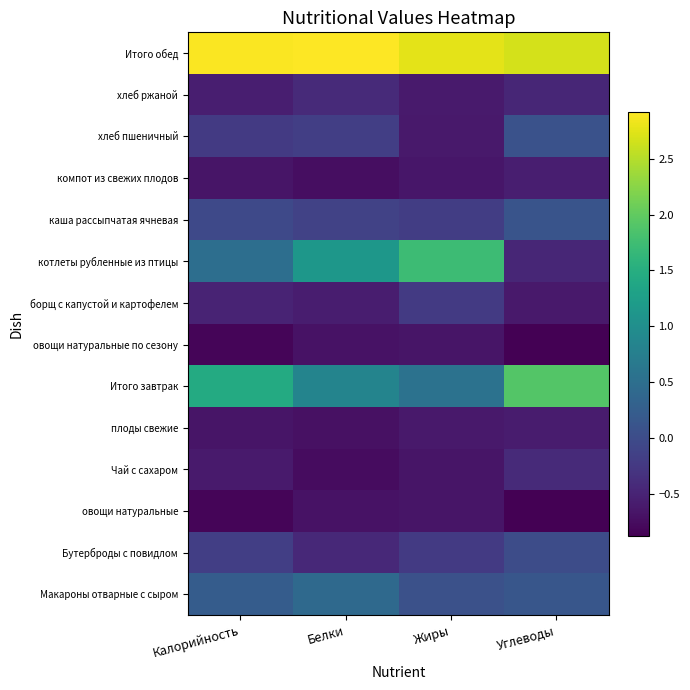

Which series has the widest spread of values?

котлеты рубленные из птицы